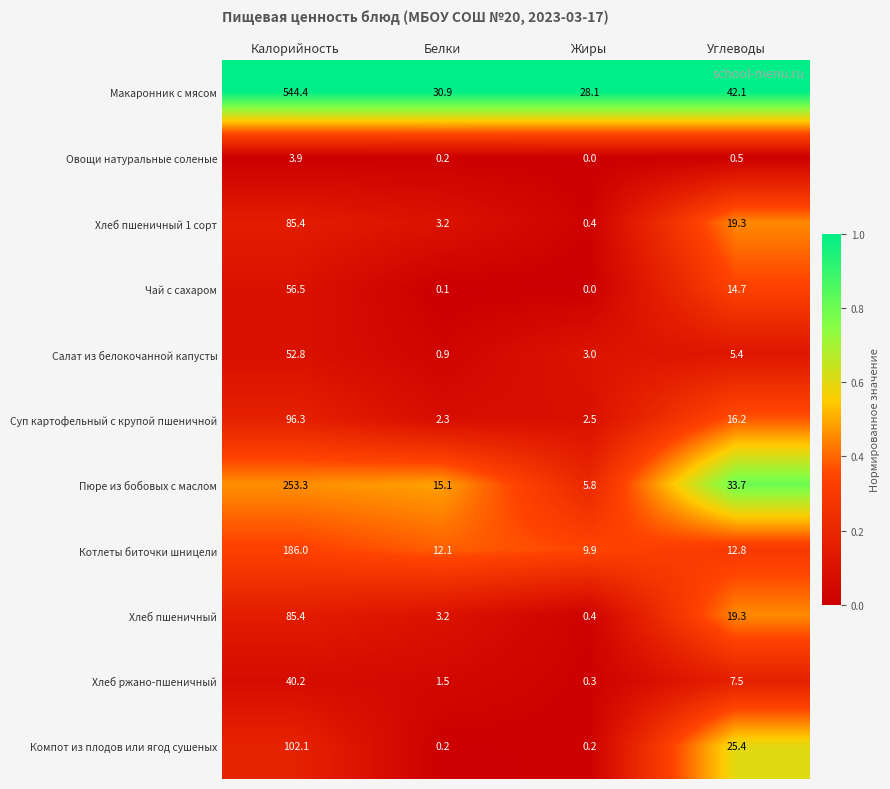

At which category is the sum across all series the highest?

Калорийность